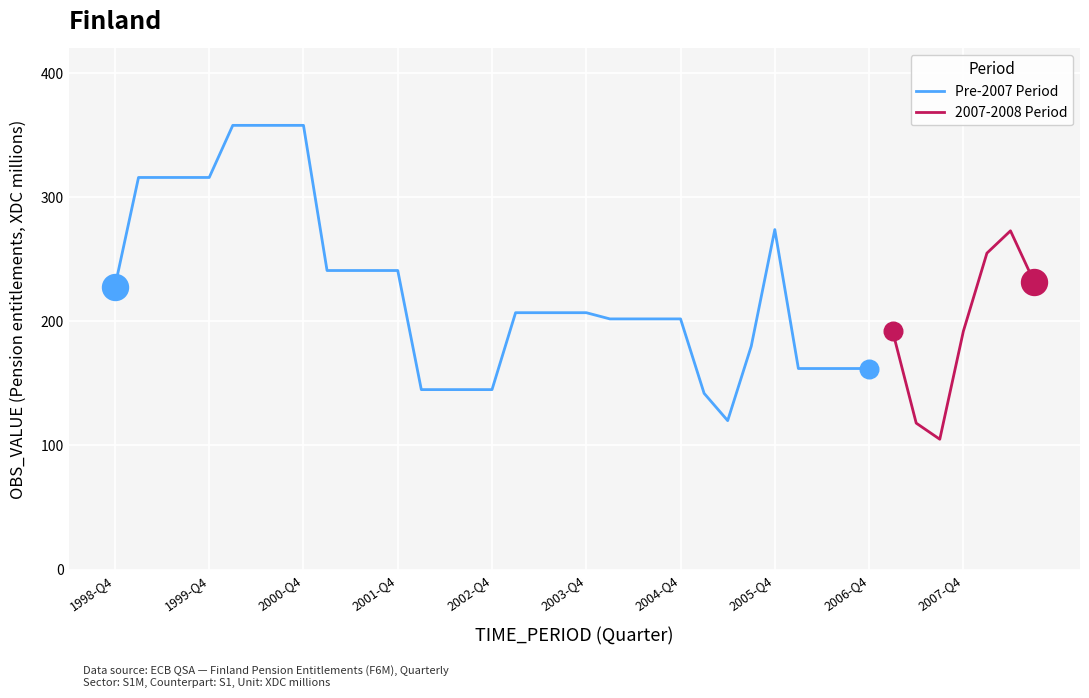

Between 2003-Q4 and 2006-Q3, which is larger?

2003-Q4